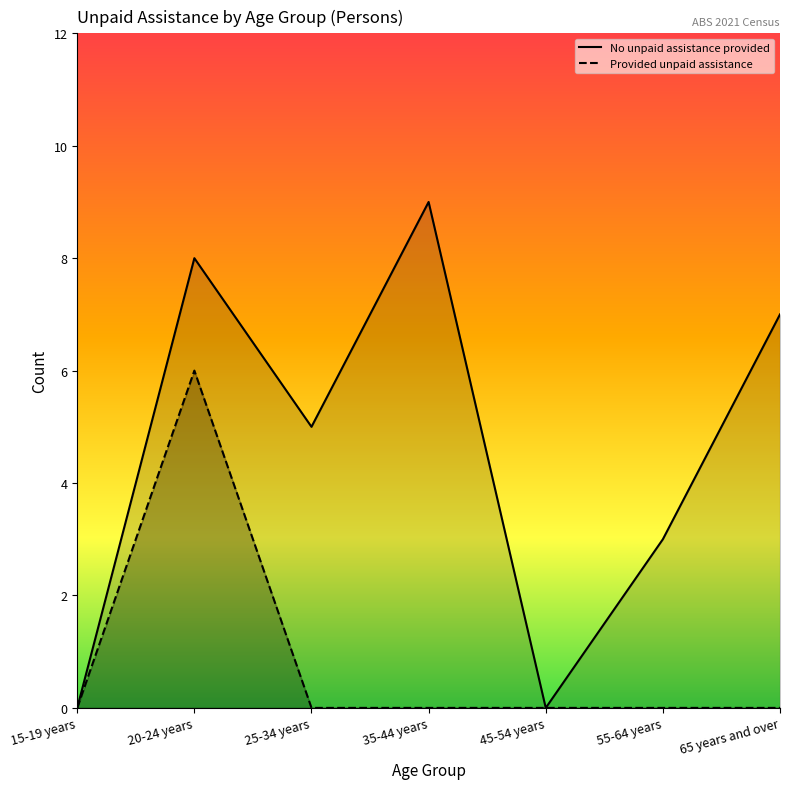

Reading left to right, list all the values displayed in this chart.

No unpaid assistance provided: 0	8	5	9	0	3	7
Provided unpaid assistance: 0	6	0	0	0	0	0